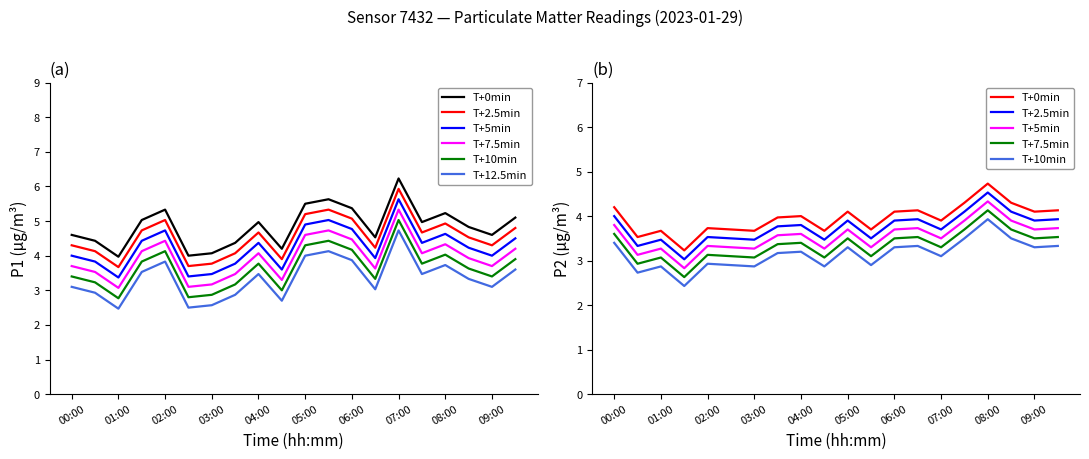

True or false: T+0min and T+10min cross at least once.

False